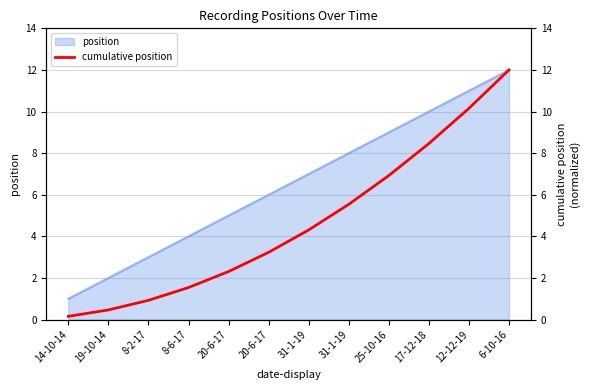

Which has a higher value, 17-12-18 or 20-6-17?

17-12-18